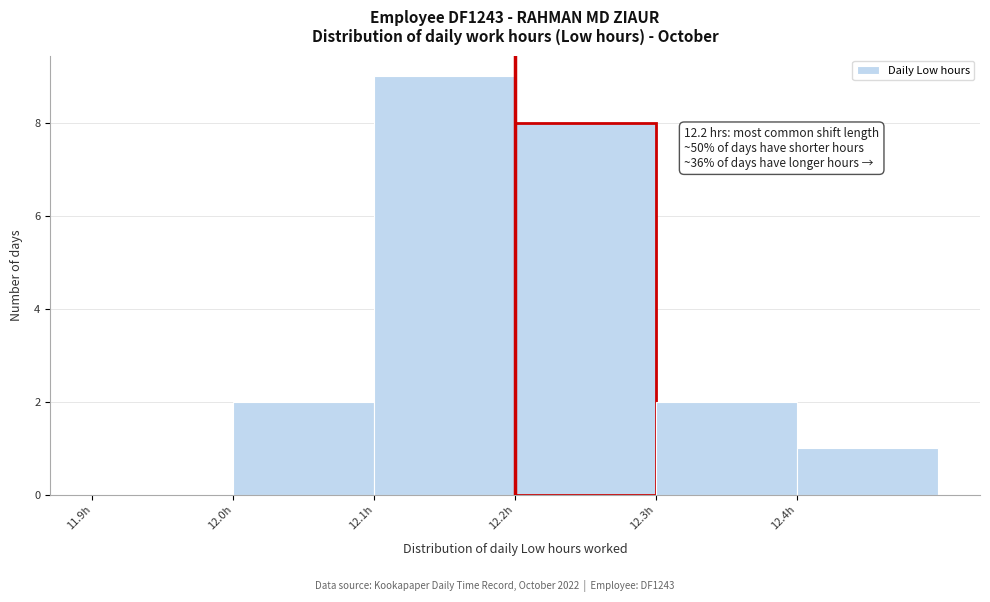

Which range on the x-axis has the tallest bar?

12.1 to 12.2